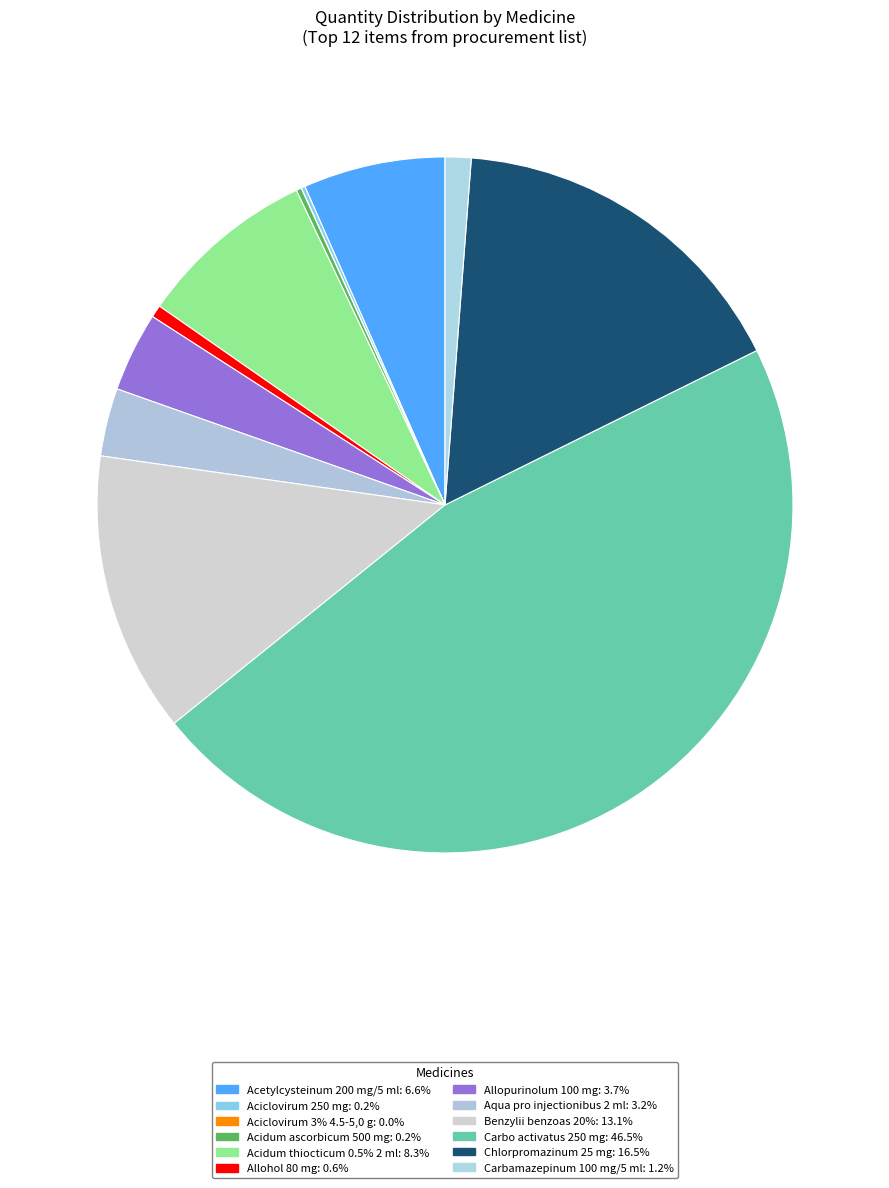

Which slice is the smallest?

Aciclovirum 3% 4.5-5,0 g